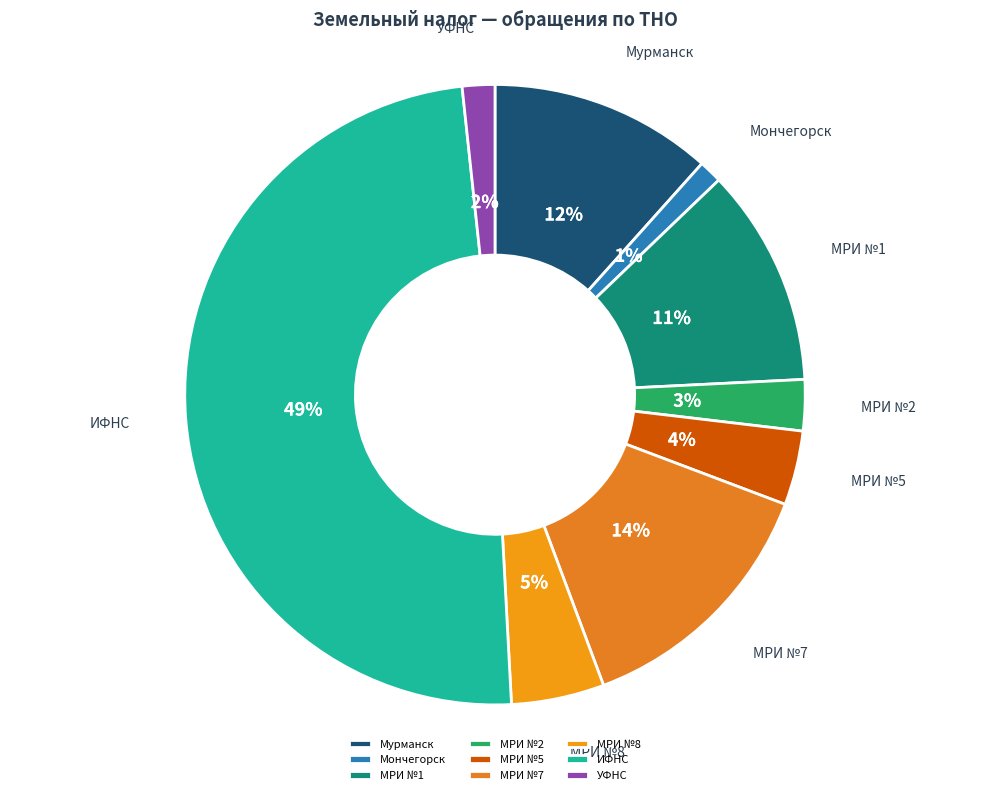

Which has a higher value, МРИ №8 or МРИ №1?

МРИ №1